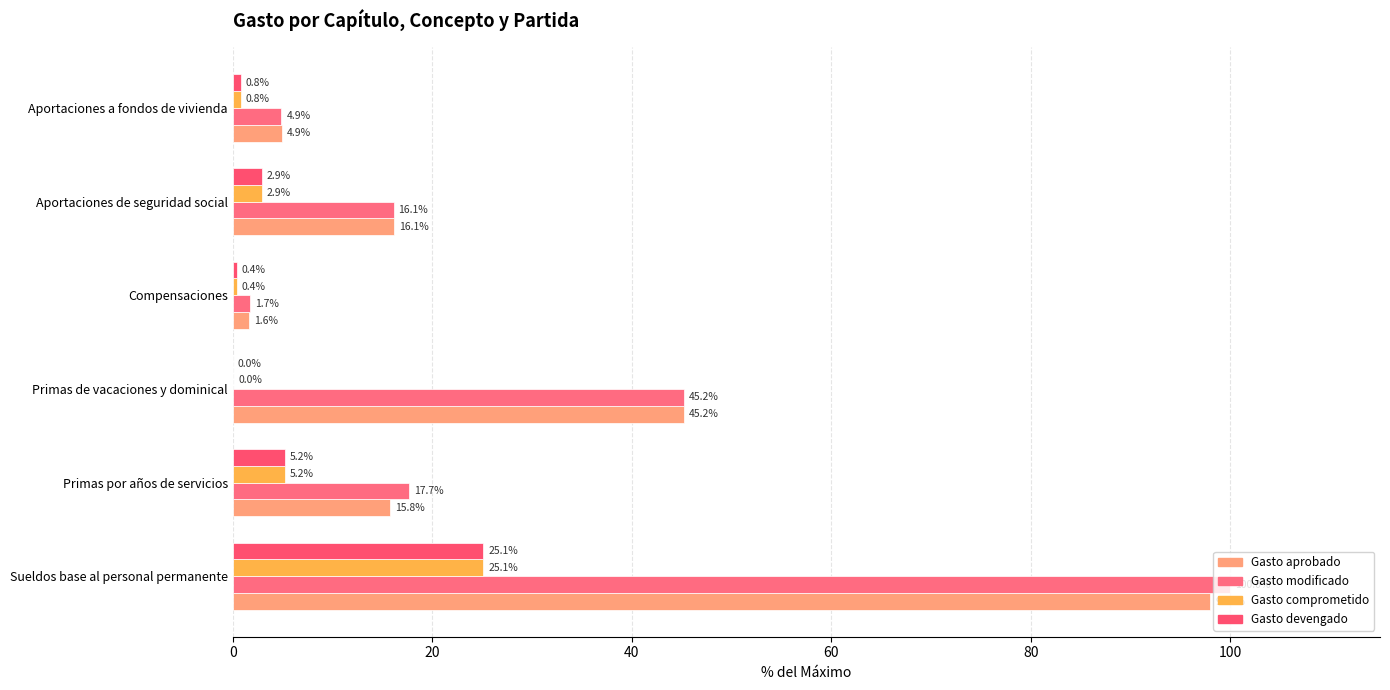

How many series are shown in this chart?

4